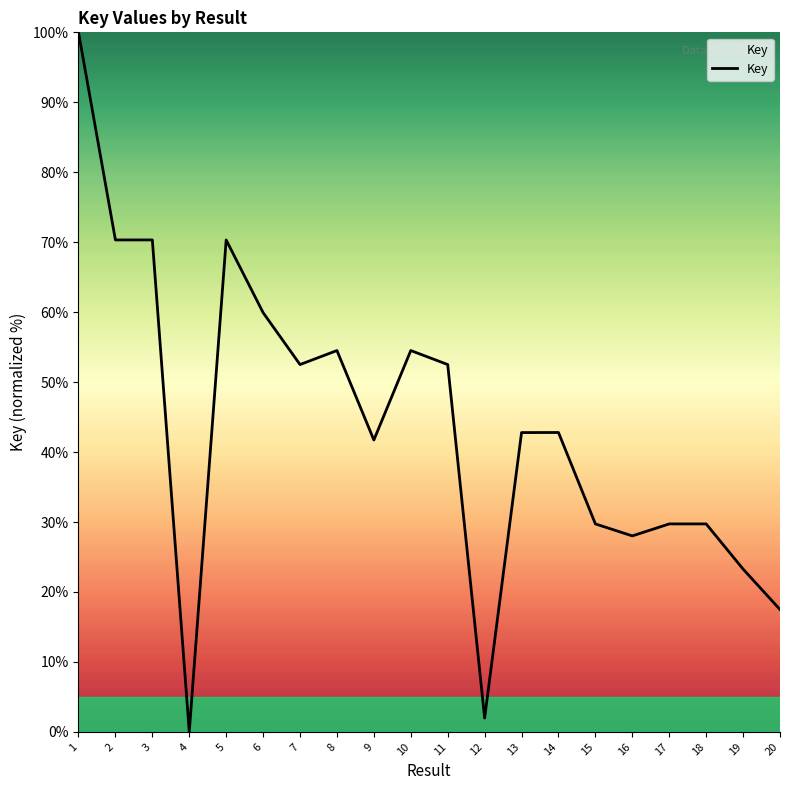

What value does the data have at 19?

23.3